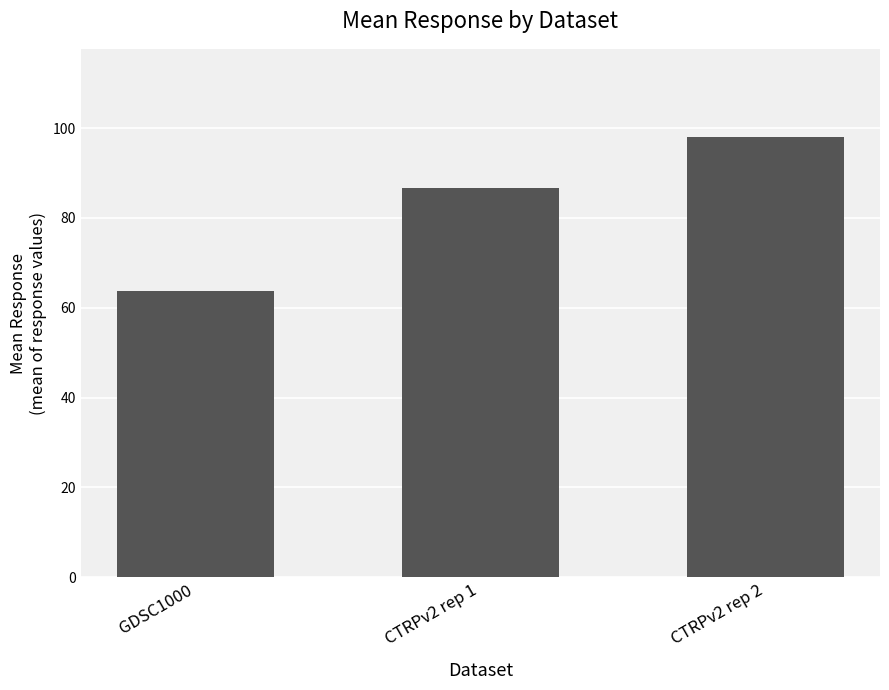

Which label corresponds to the smallest value in the chart?

GDSC1000